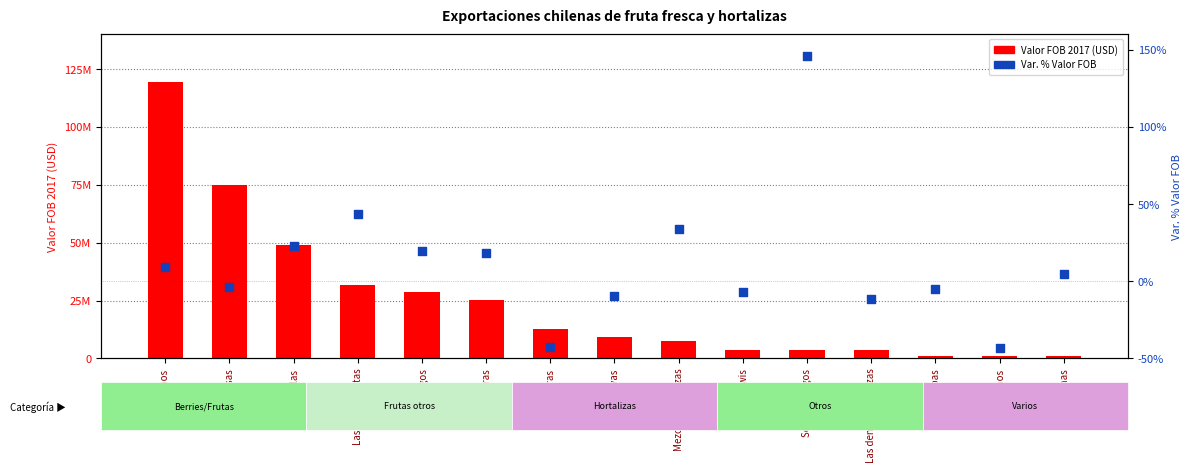

Which series contains the highest Y value?

Valor FOB 2017 (USD)